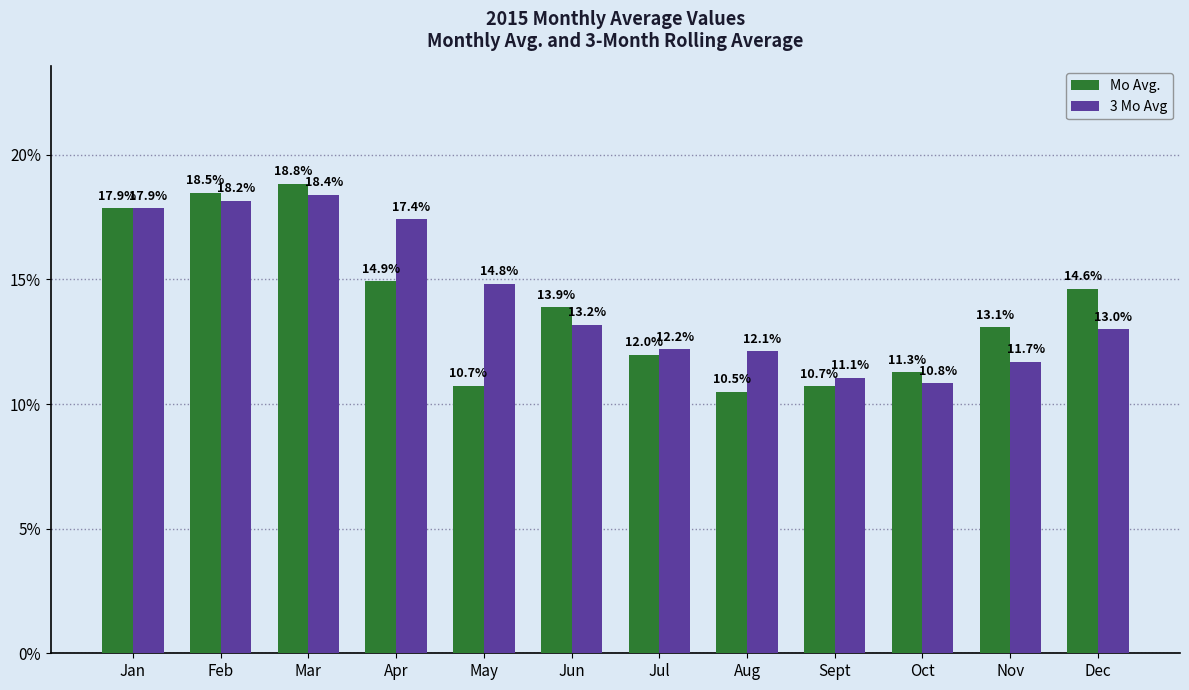

At which category does the chart reach its minimum across all series?

Aug